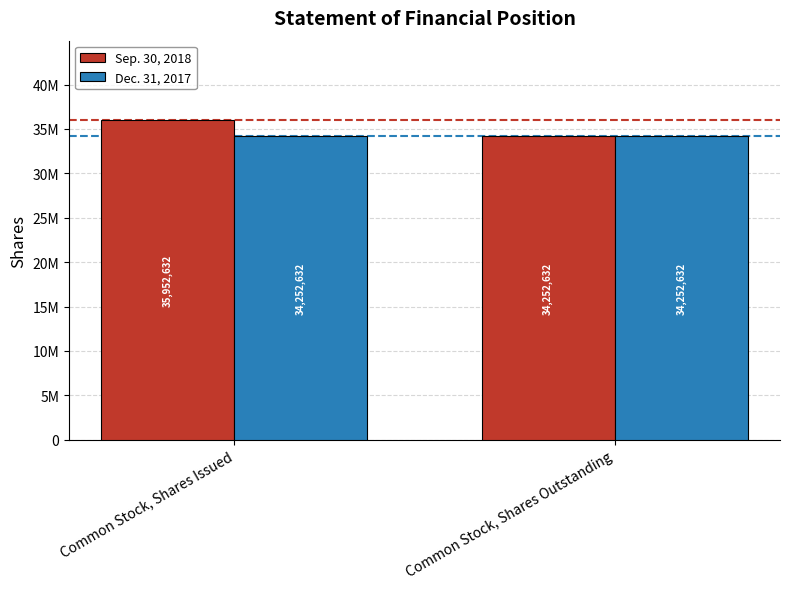

Reading left to right, what are all the values shown in this chart?

Sep. 30, 2018: Common Stock, Shares Issued=35952632	Common Stock, Shares Outstanding=34252632
Dec. 31, 2017: Common Stock, Shares Issued=34252632	Common Stock, Shares Outstanding=34252632